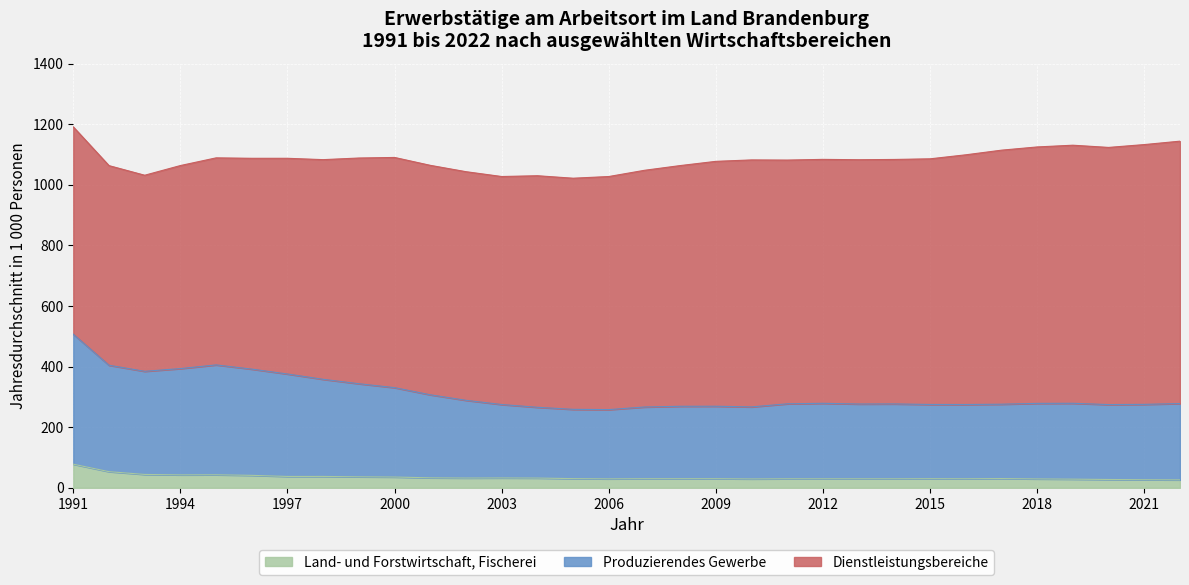

At which label does Produzierendes Gewerbe reach its minimum?

2006